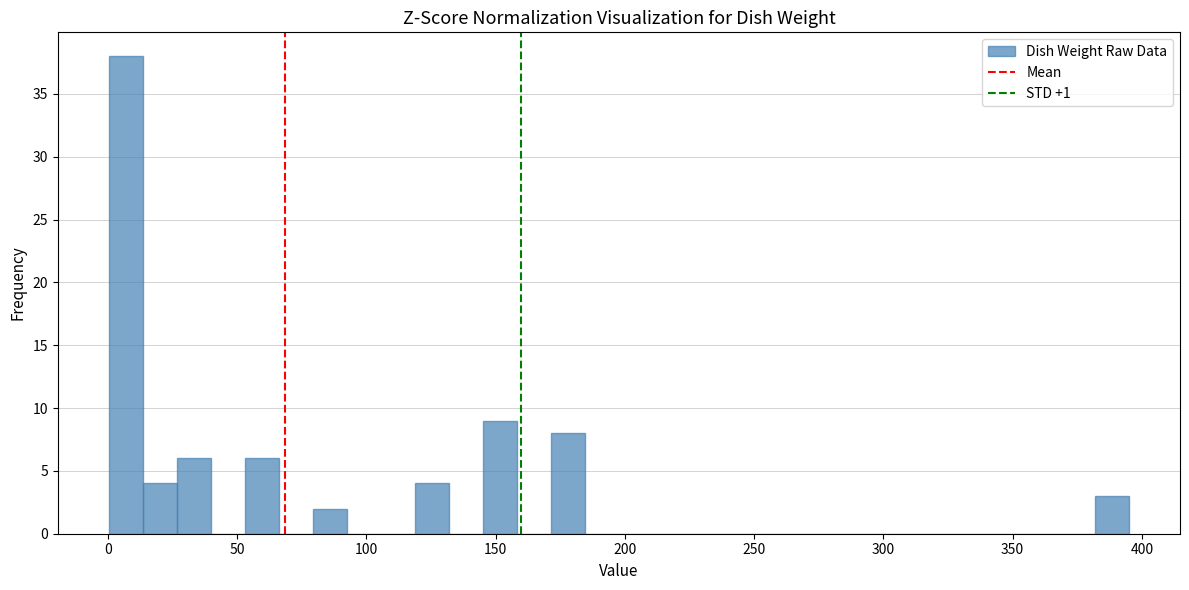

Around what value on the x-axis is the tallest bar? Give the approximate position of its centre, as read against the axis.

5